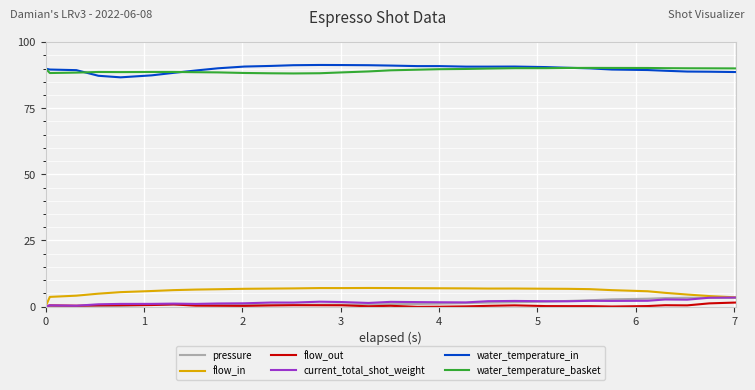

What is the greatest value displayed?

91.4